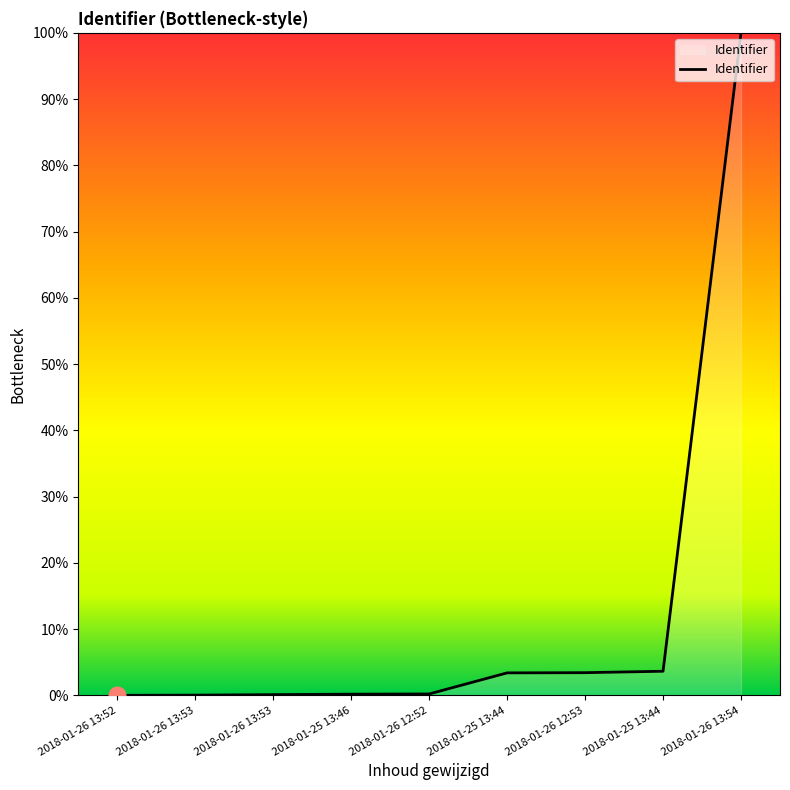

Reading left to right, what are all the values shown in this chart?

0.0	0.0	0.1	0.2	0.2	3.4	3.4	3.6	100.0